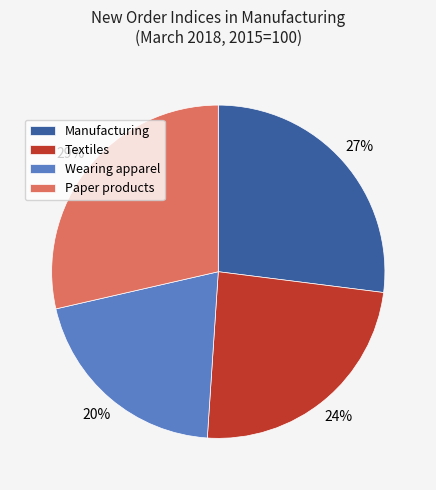

Do Manufacturing and Textiles together represent more than half of the pie?

Yes